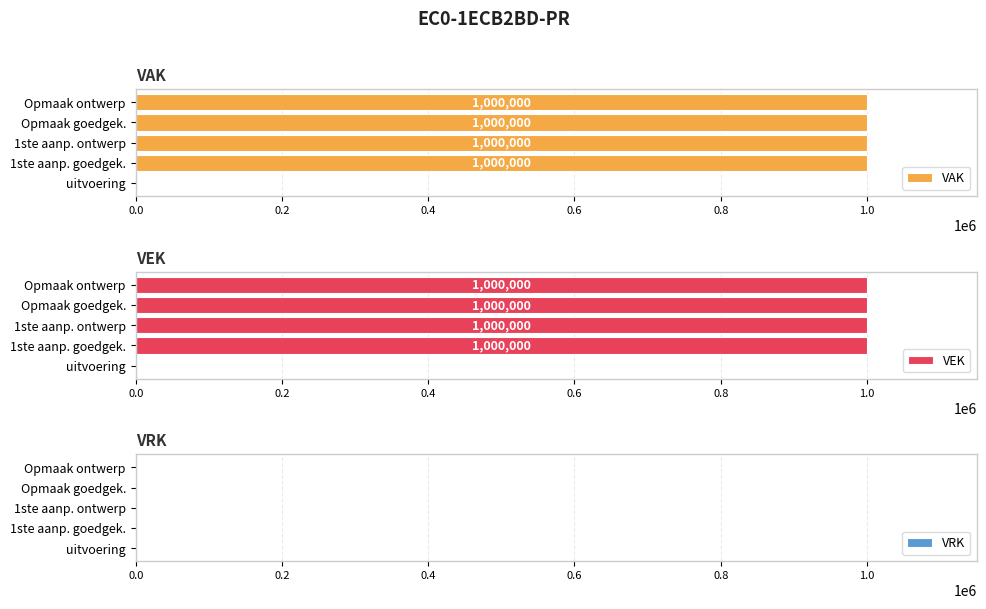

How many bars are there in total?

15